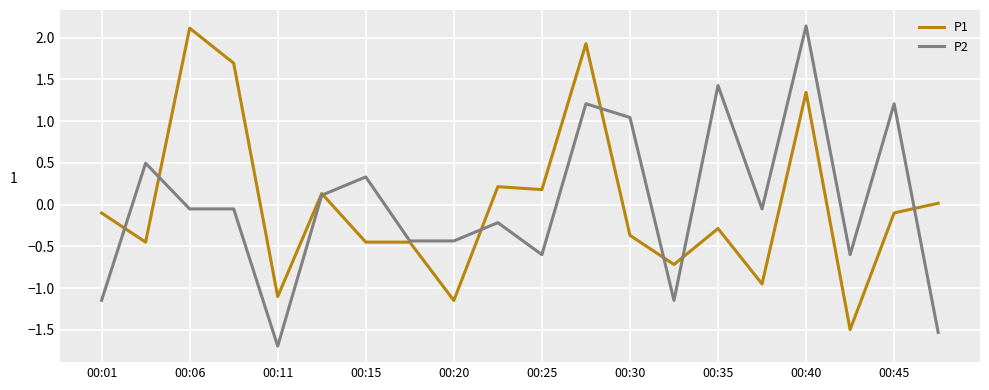

How many values in P2 are below zero?

12